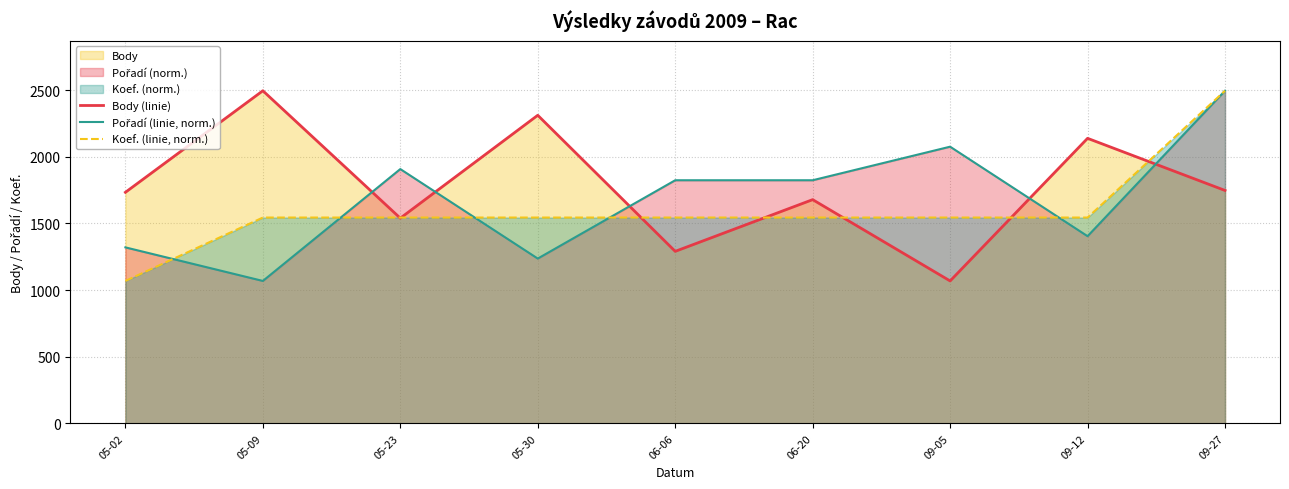

How many categories are shown in the chart?

9